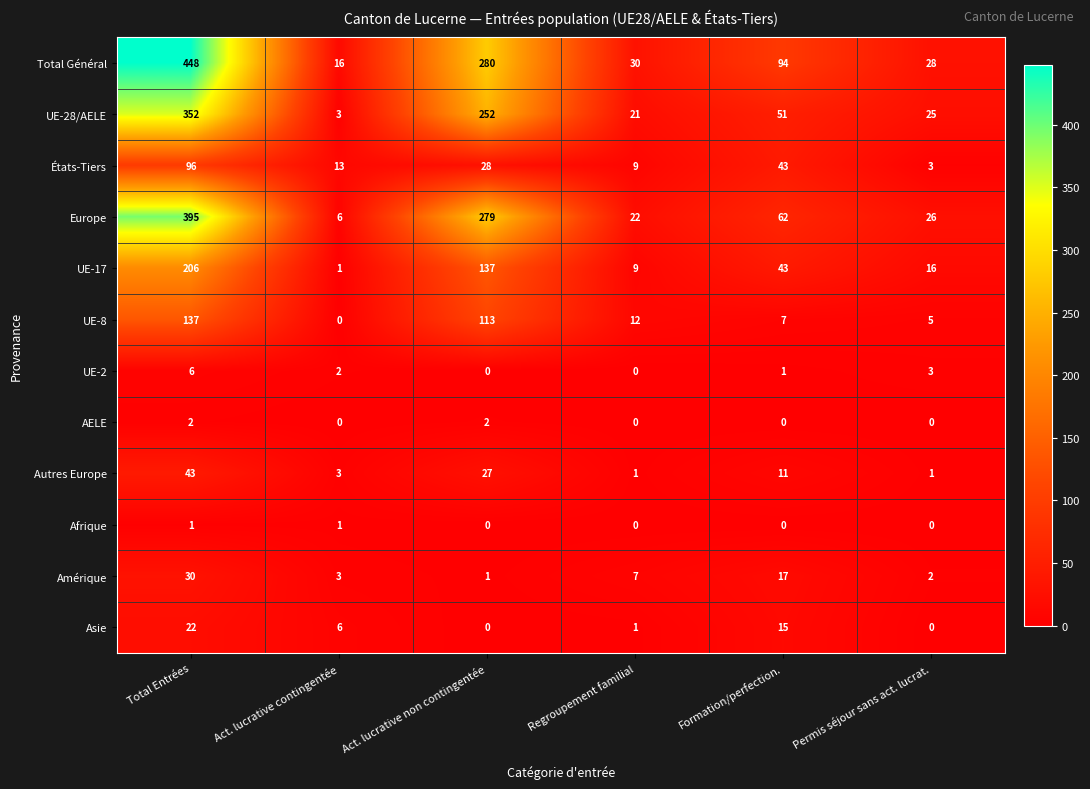

How many AELE values are between 0 and 2?

6